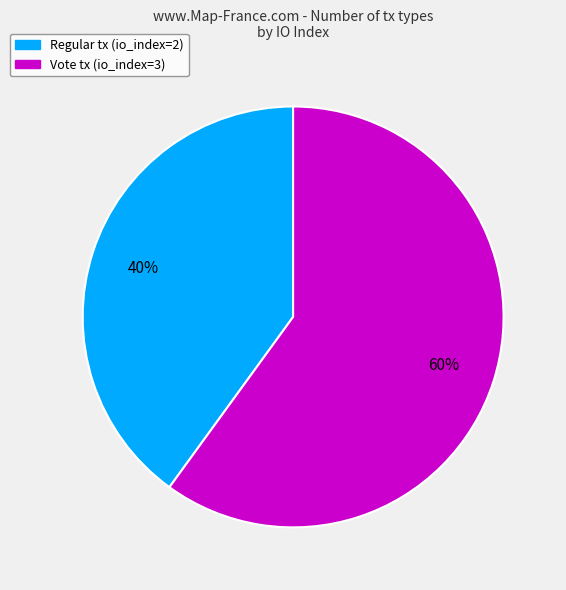

Does any single category account for the majority?

Yes